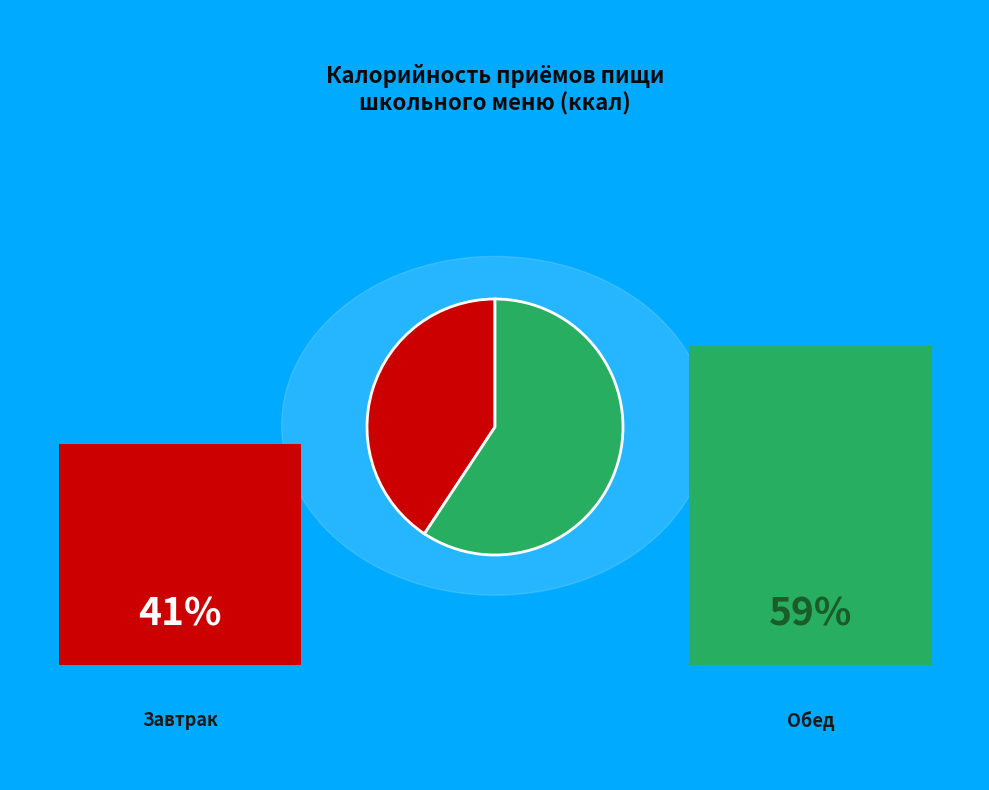

Is there any slice that represents more than half of the pie?

Yes